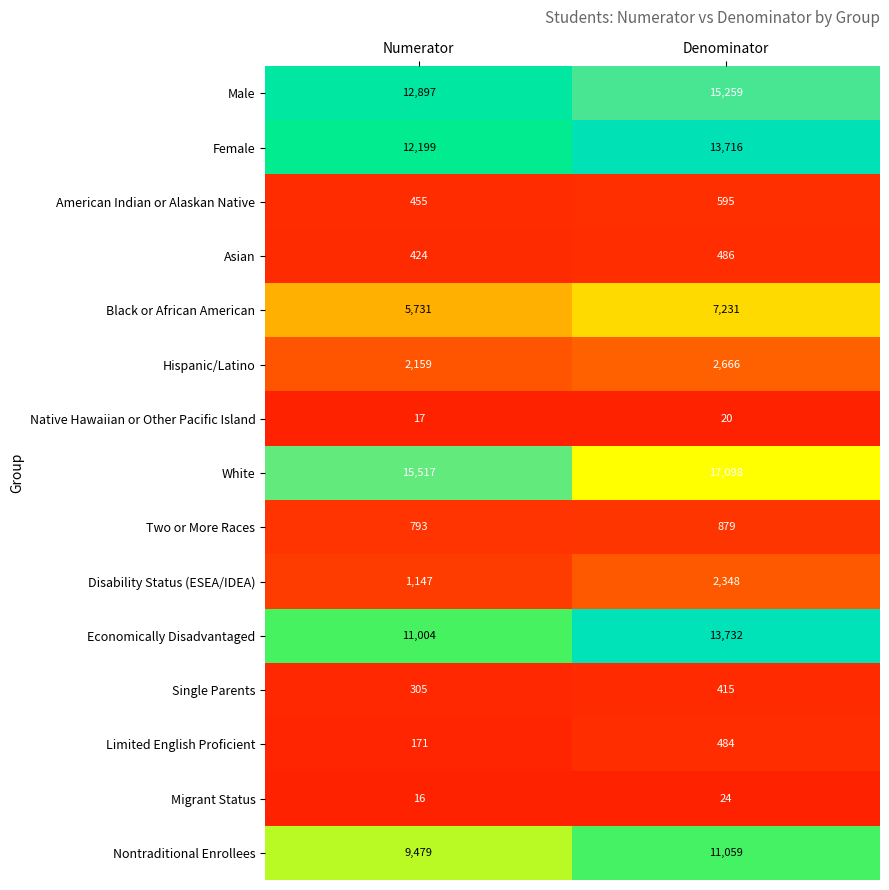

Which series has the widest spread of values?

Economically Disadvantaged